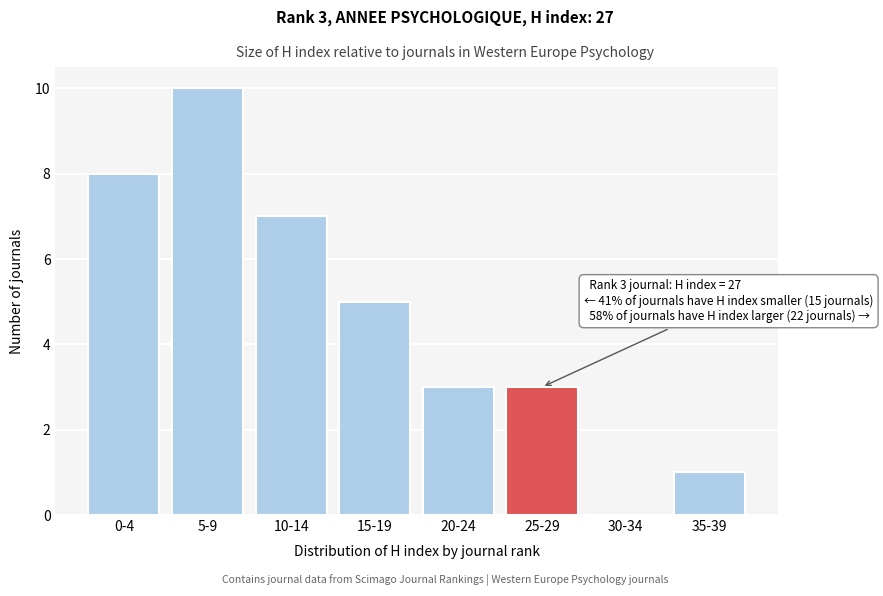

Reading right to left, list all the values displayed in this chart.

35-39=1	30-34=0	25-29=3	20-24=3	15-19=5	10-14=7	5-9=10	0-4=8